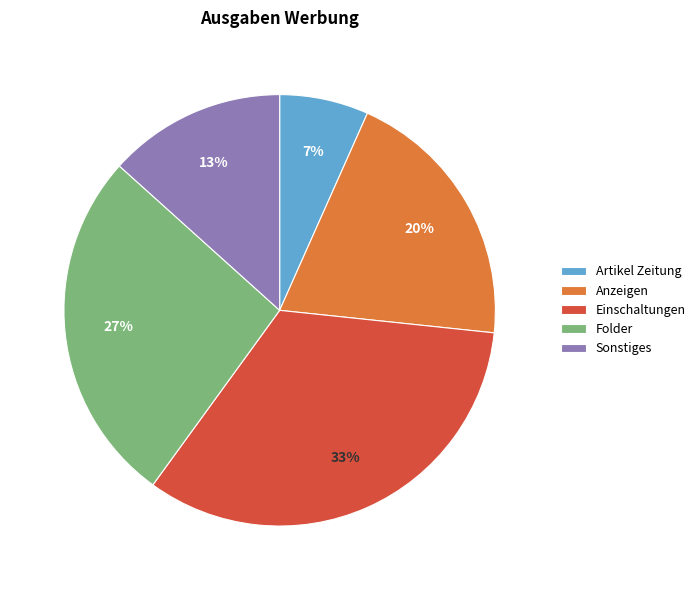

Which slice is the largest?

Einschaltungen